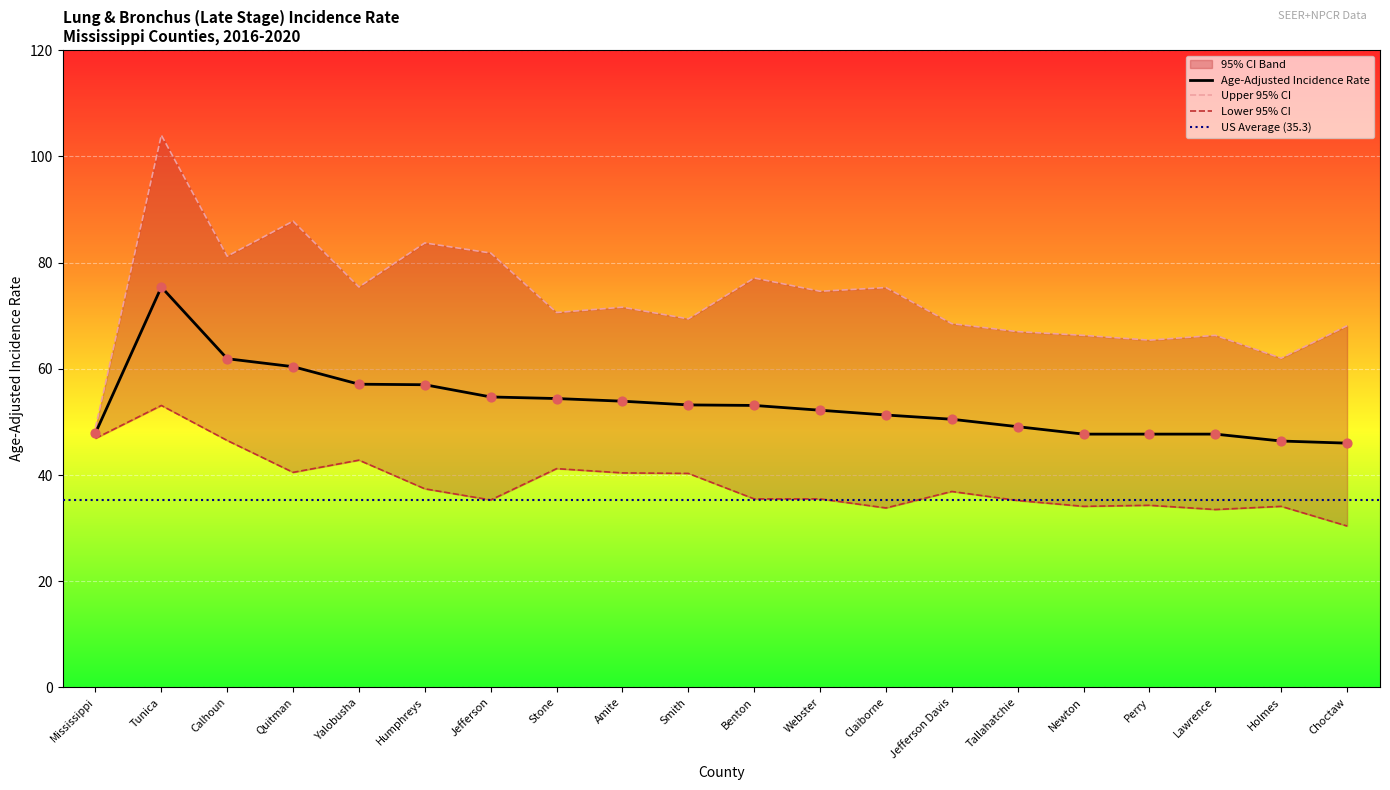

Which series contains the lowest Y value?

Lower 95% CI